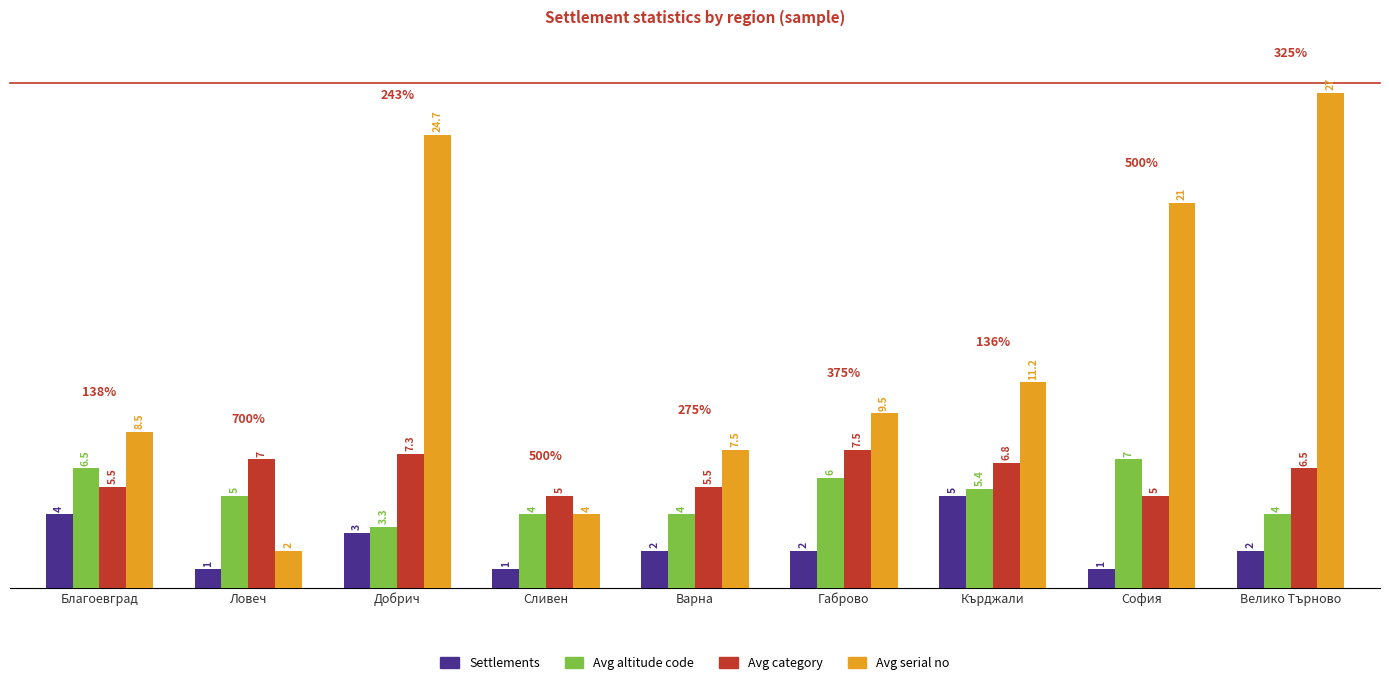

Reading left to right, transcribe all the data shown in this chart.

Settlements: 4.0	1.0	3.0	1.0	2.0	2.0	5.0	1.0	2.0
Avg altitude code: 6.5	5.0	3.3	4.0	4.0	6.0	5.4	7.0	4.0
Avg category: 5.5	7.0	7.3	5.0	5.5	7.5	6.8	5.0	6.5
Avg serial no: 8.5	2.0	24.7	4.0	7.5	9.5	11.2	21.0	27.0